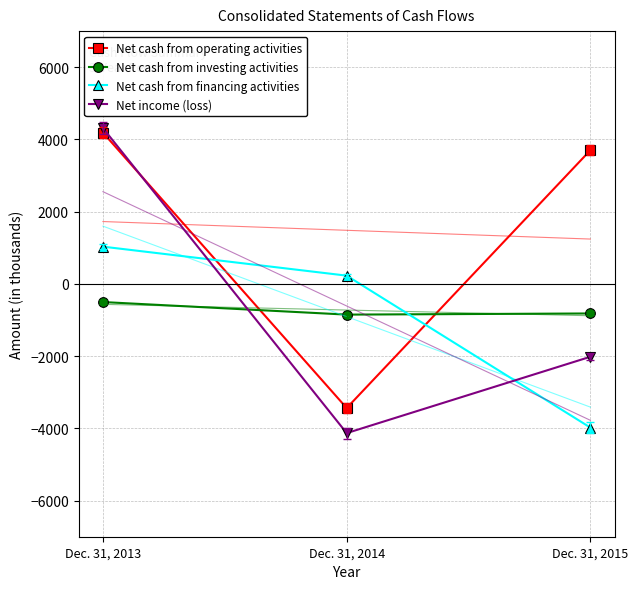

How many lines are shown in the chart?

4